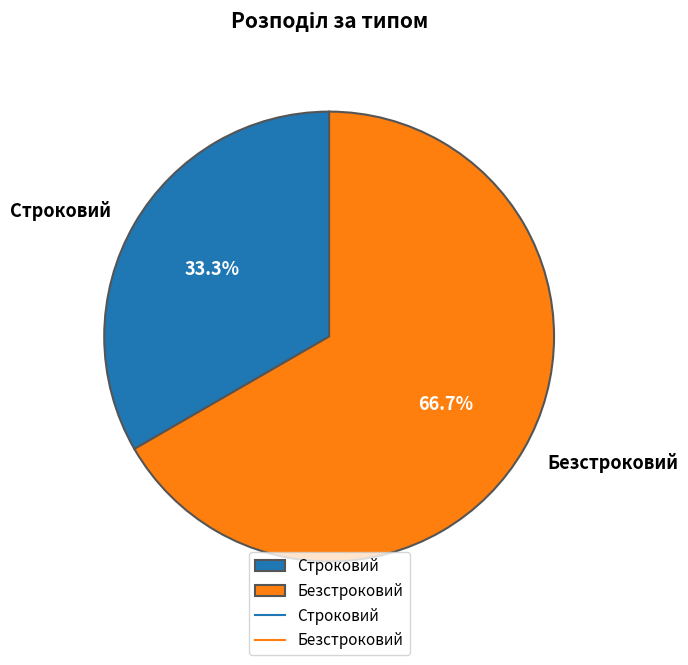

To the nearest percent, what is the average slice percentage?

50%